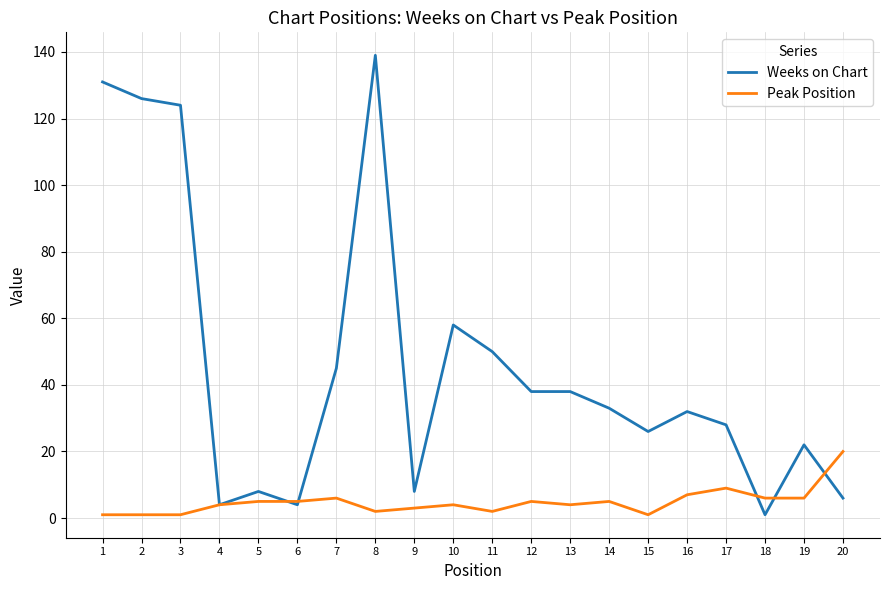

Which series has the largest range (max minus min)?

Weeks on Chart